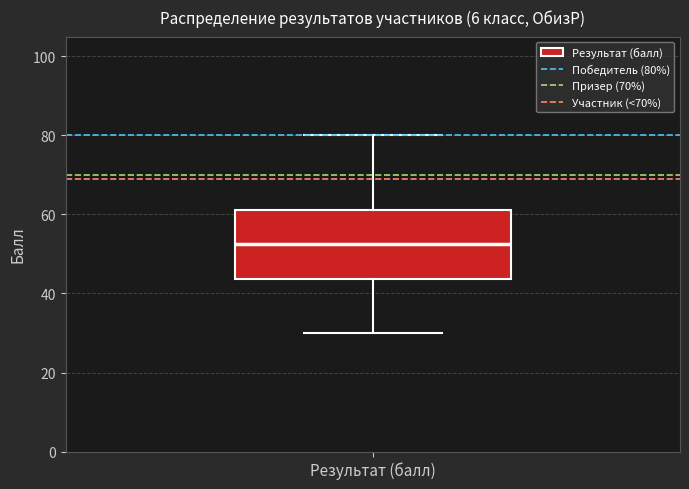

Read this box plot against the y-axis: the position of the median line, the range covered by the box, and the ends of both whiskers. The values are not printed on the chart, so give them approximately, as read against the axis.

median 52, box 44 to 62, whiskers 30 to 80